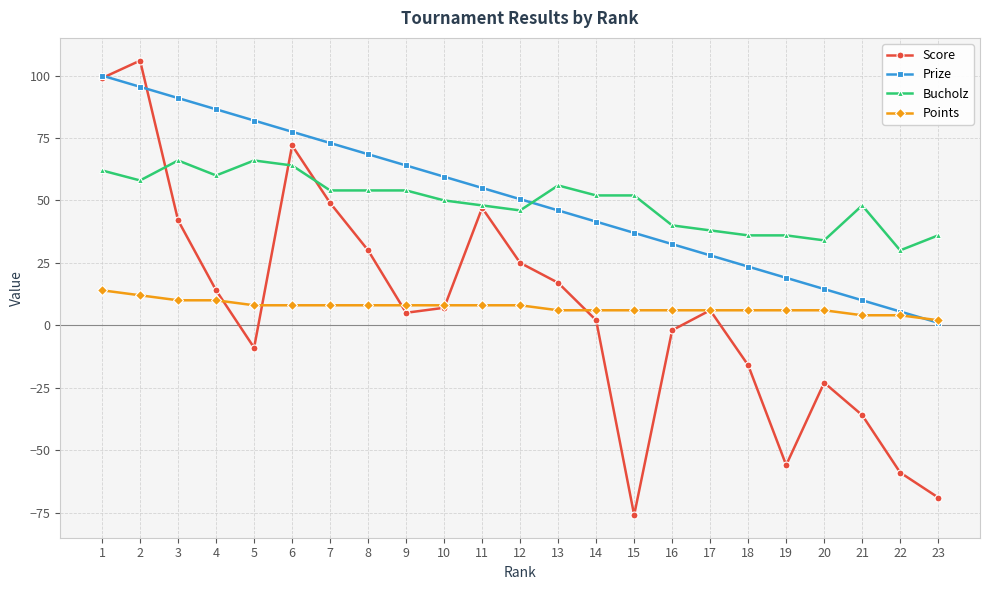

Count the number of data series in this chart.

4